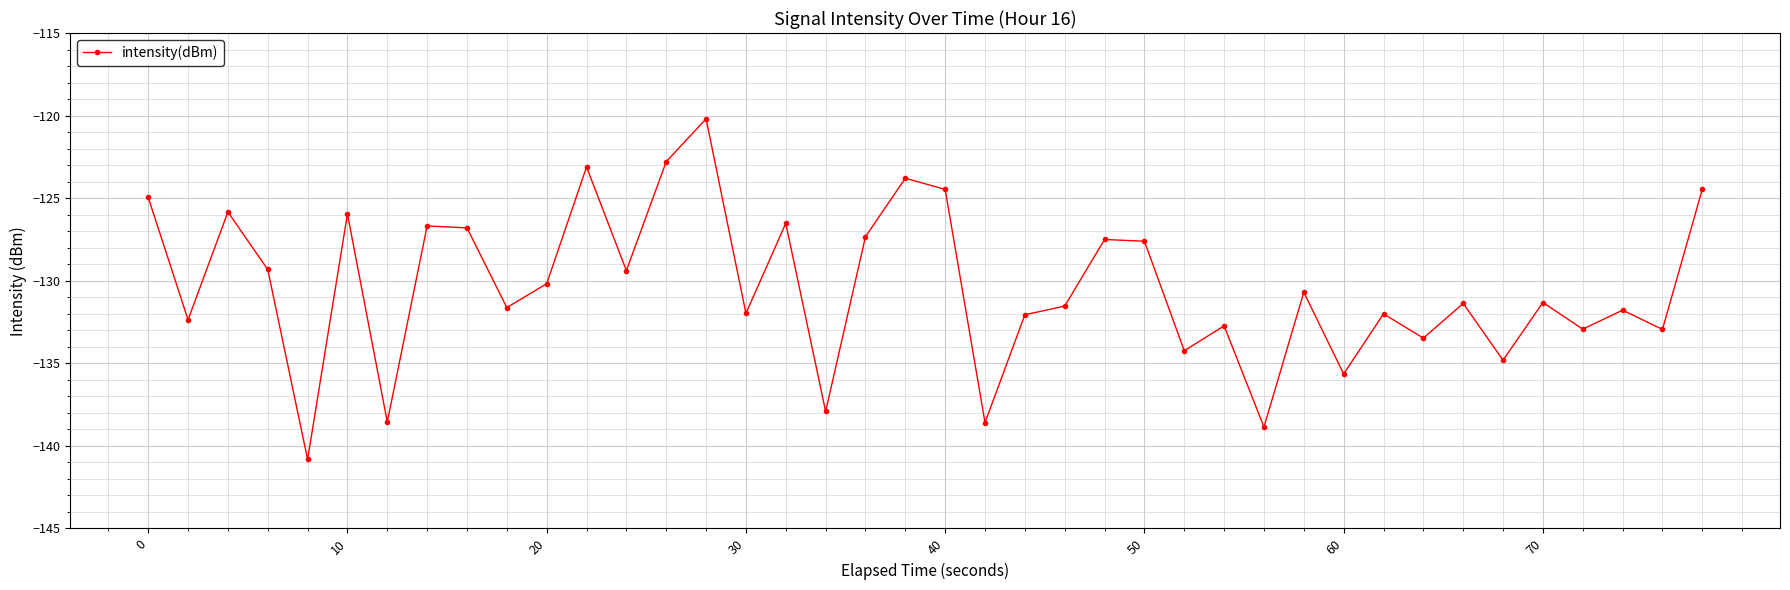

What is the smallest value displayed?

-140.8